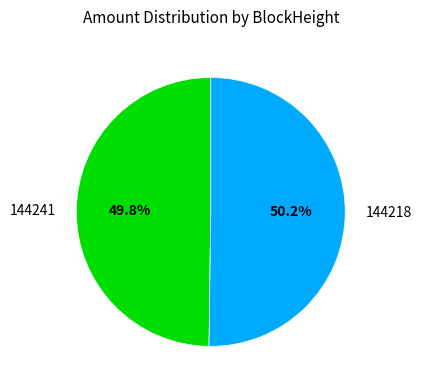

Do 144241 and 144218 together represent more than half of the pie?

Yes